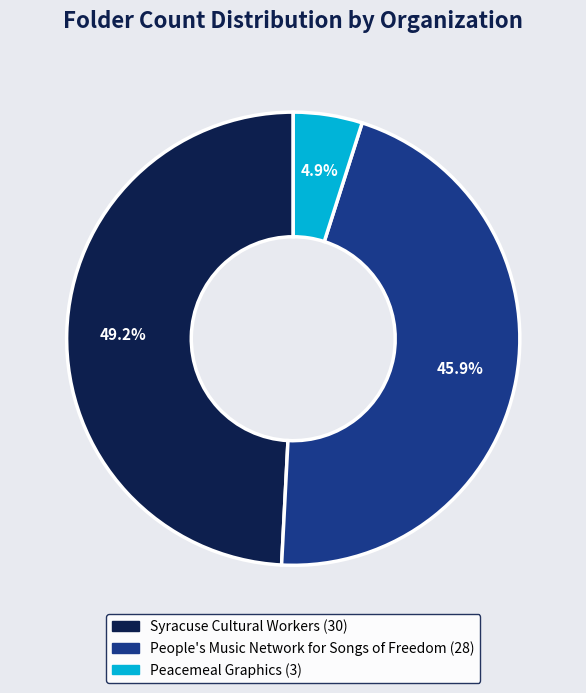

To the nearest percent, what is the difference between the largest and smallest slice percentages?

44%